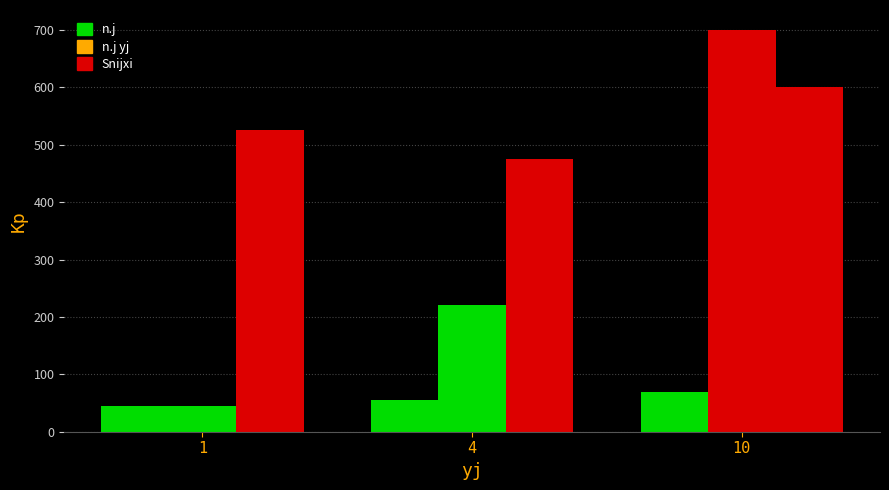

Reading left to right, list all the values displayed in this chart.

n.j: 45	55	70
n.j yj: 45	220	700
Snijxi: 525	475	600